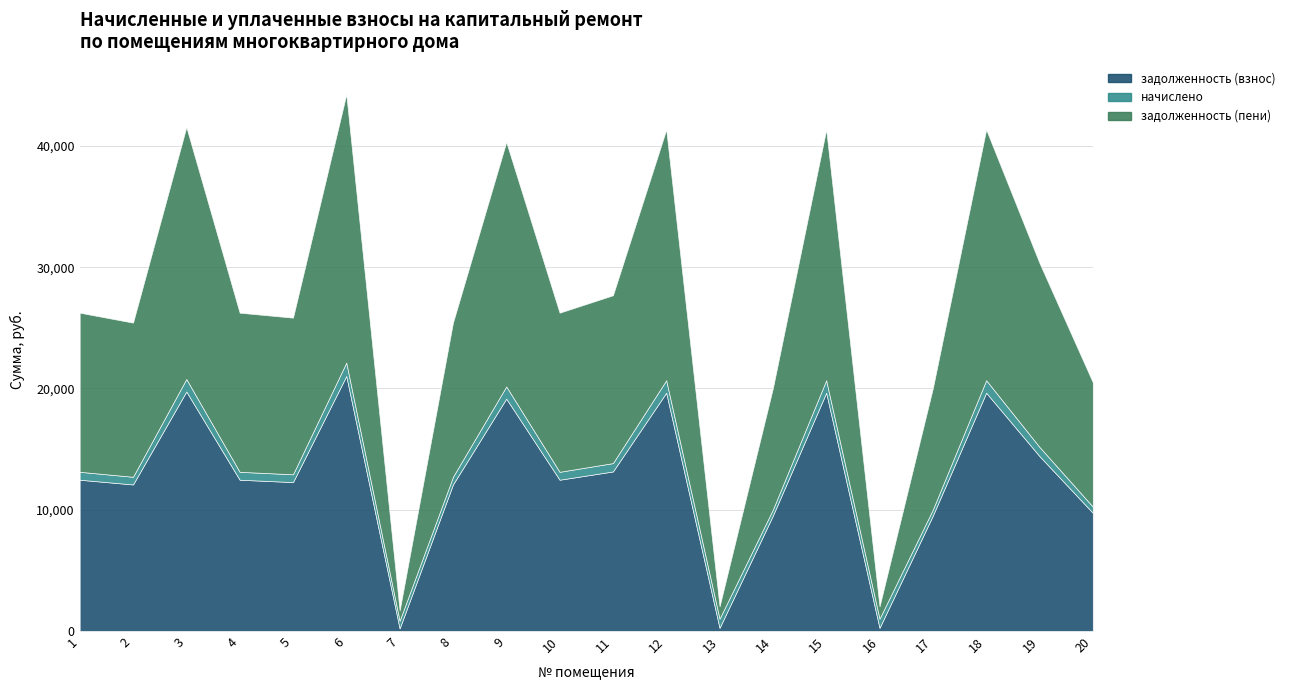

True or false: аванс (взнос) has more than 0 points higher than both neighbors.

False